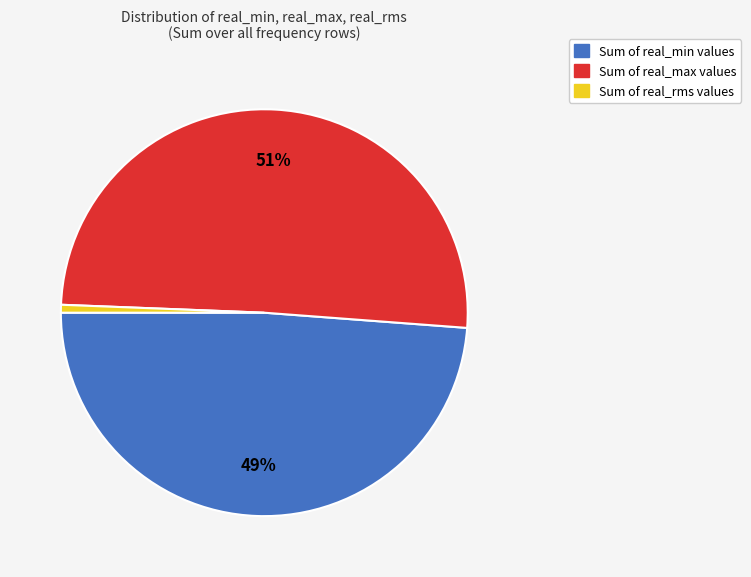

Does any single category account for the majority?

Yes